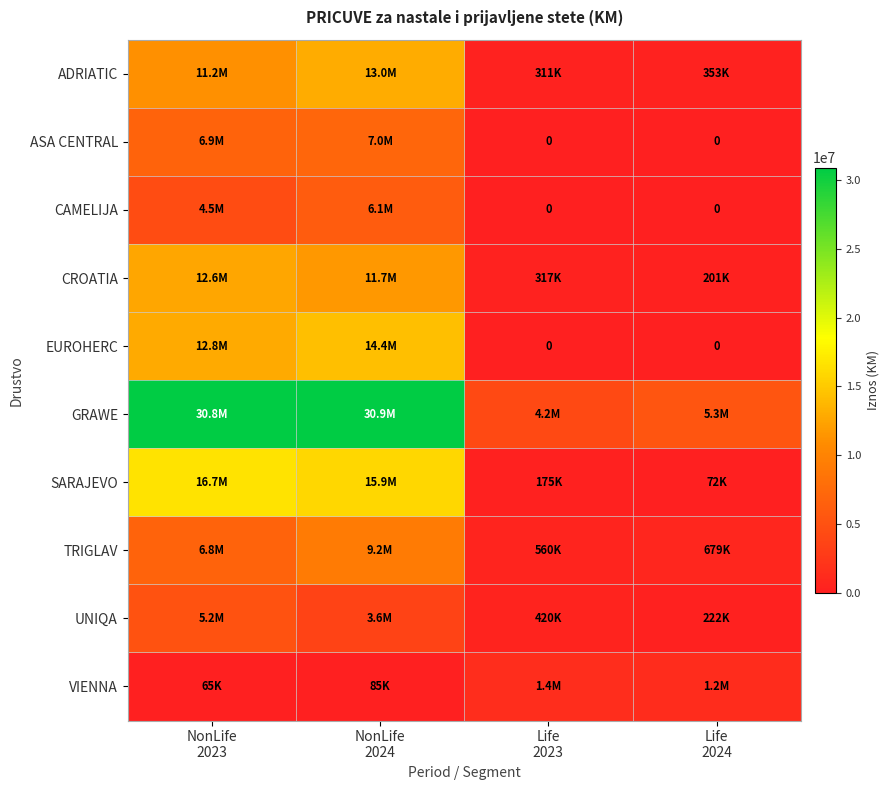

What is the total value across all series at Life
2024?

8089942